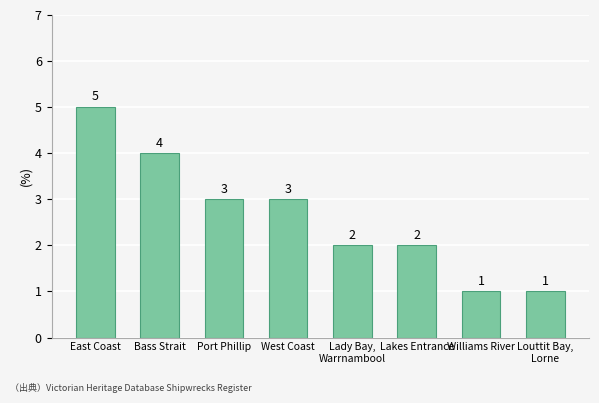

What is the sum of all values?

21